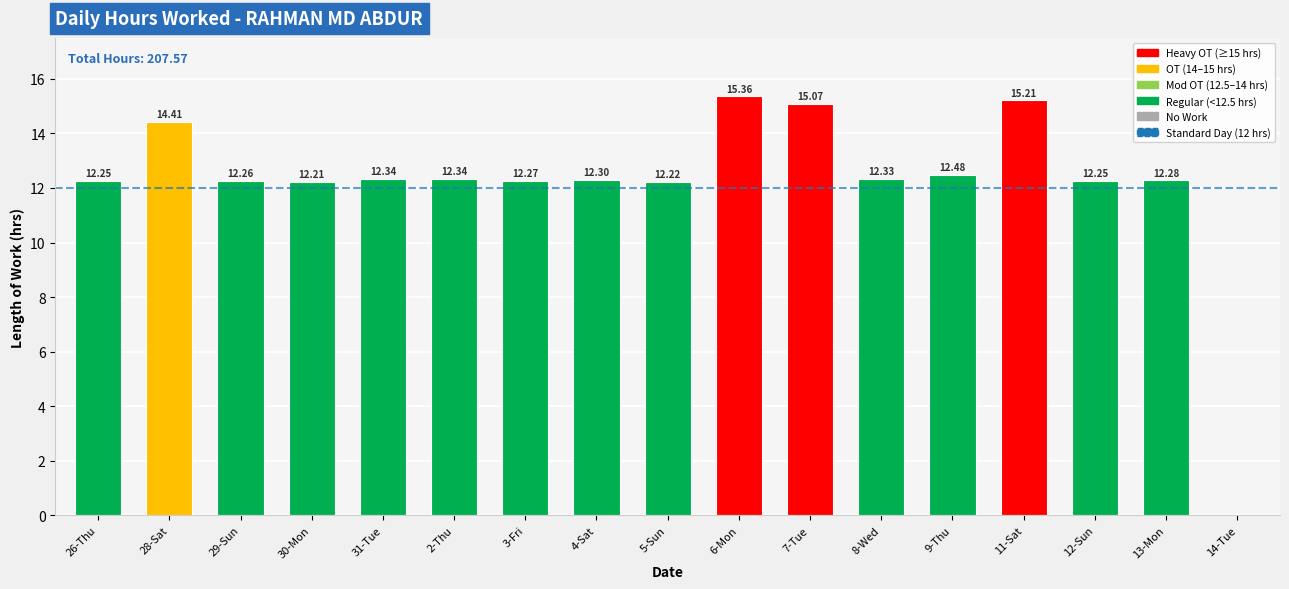

Are the bars horizontal?

No